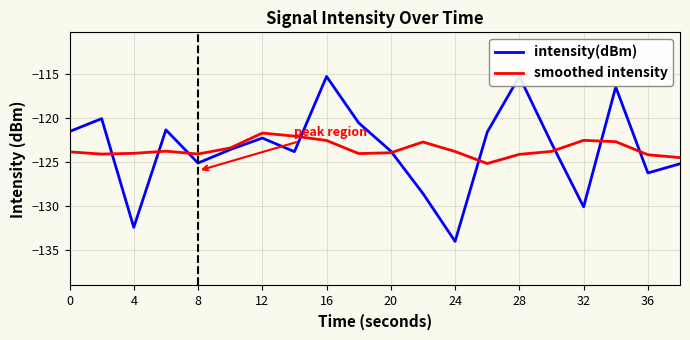

List the series in order of their peak value, lowest first.

smoothed intensity, intensity(dBm)